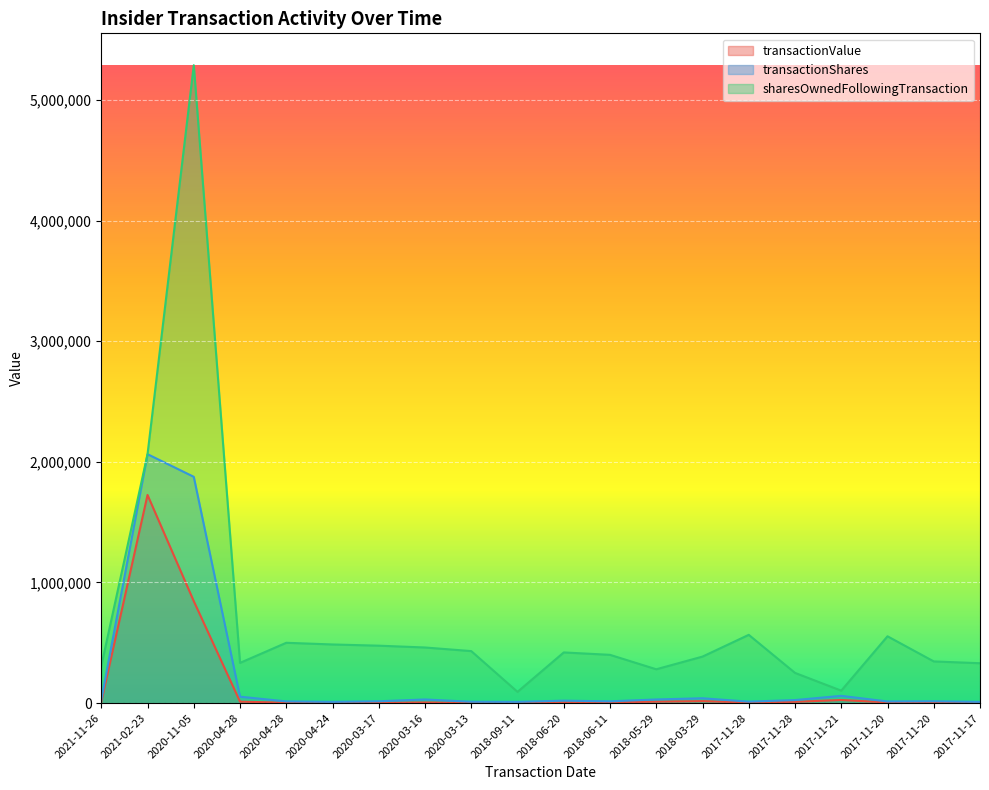

Which series has the largest total across all categories?

sharesOwnedFollowingTransaction